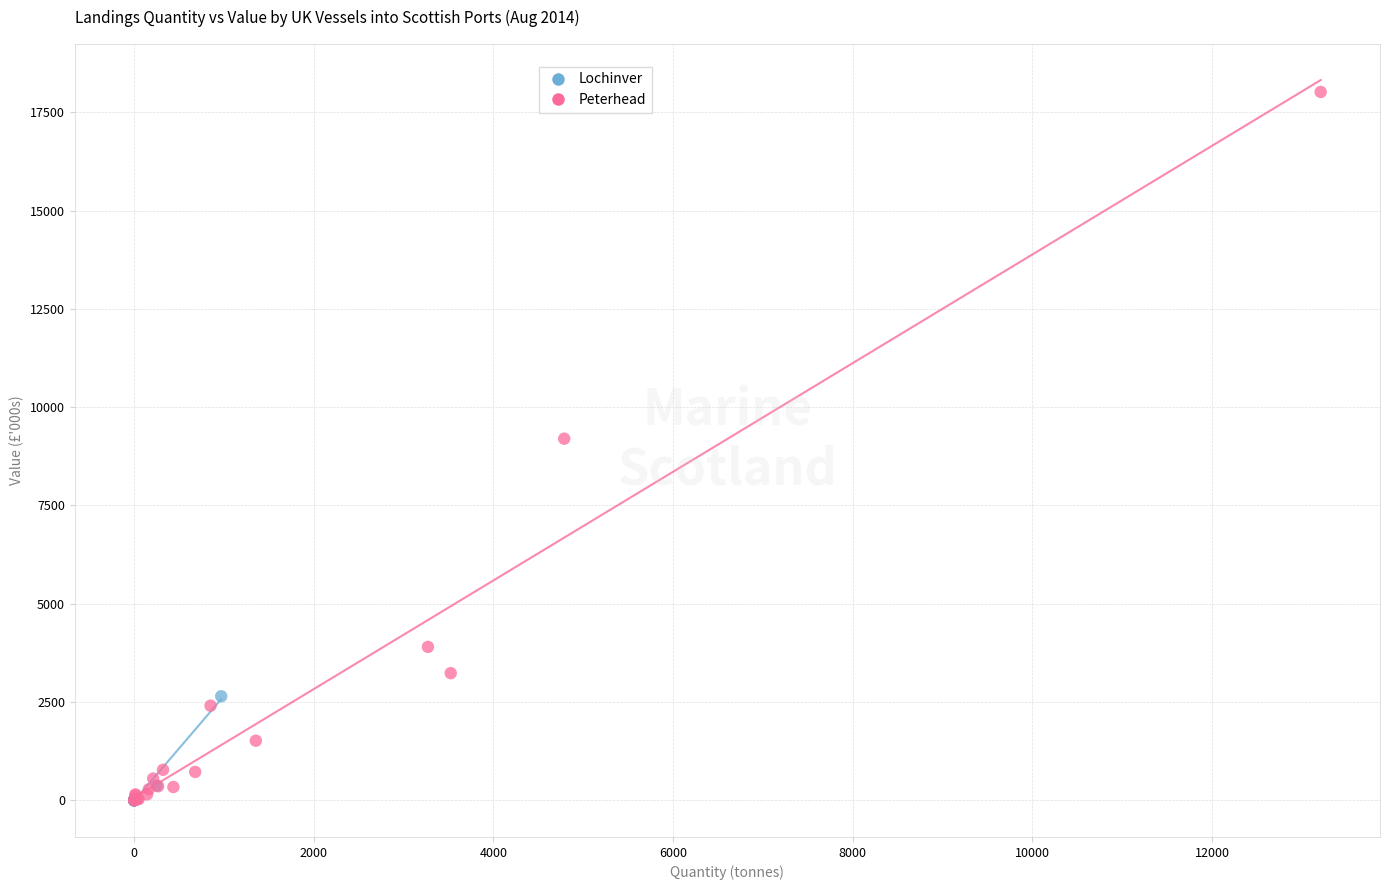

Which series contains the highest Y value?

Peterhead